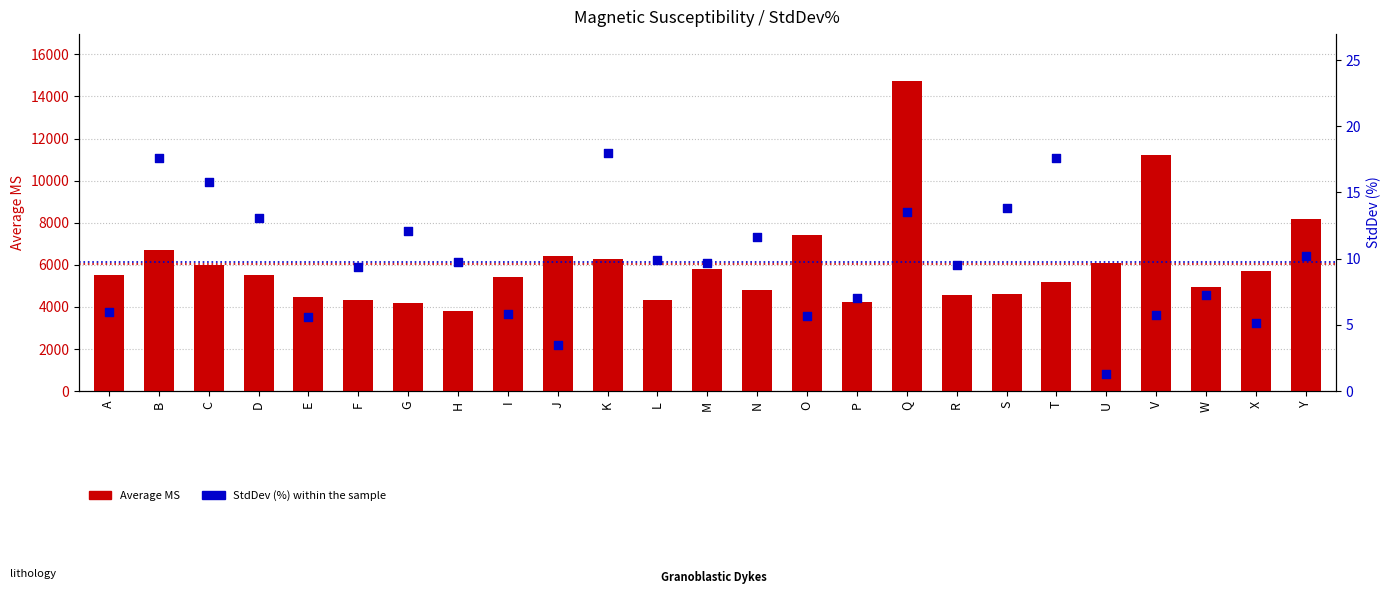

Is the value of Average MS at R greater than the value of StdDev (%) at E?

Yes